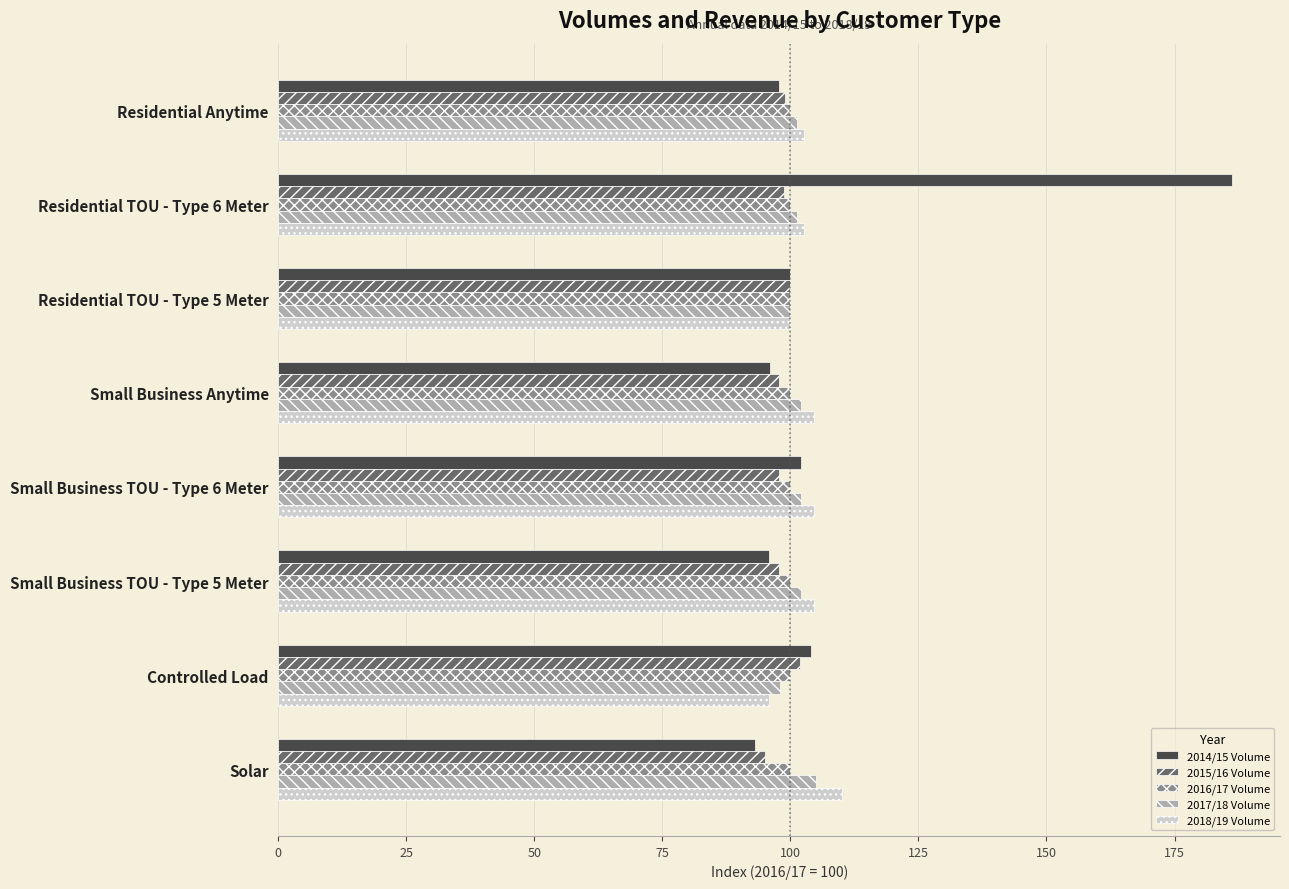

What is the maximum value shown in the chart?

186.3